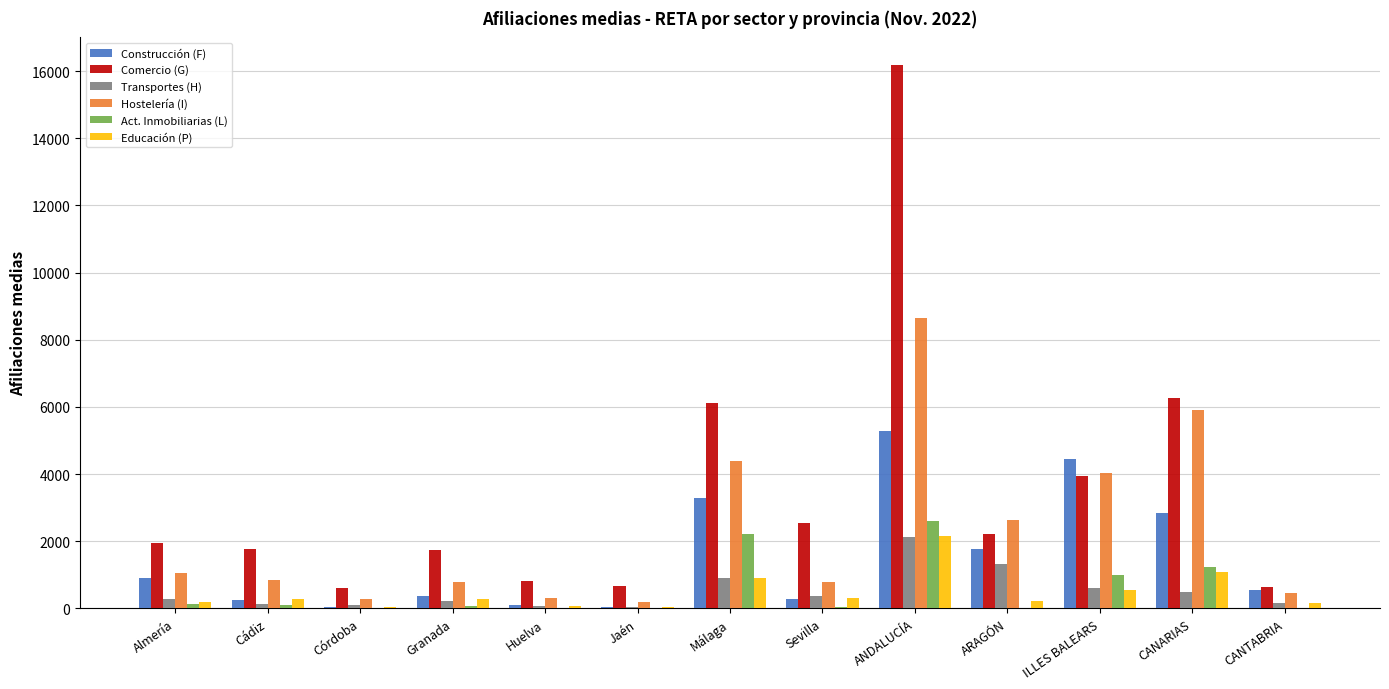

Does the chart contain stacked bars?

No